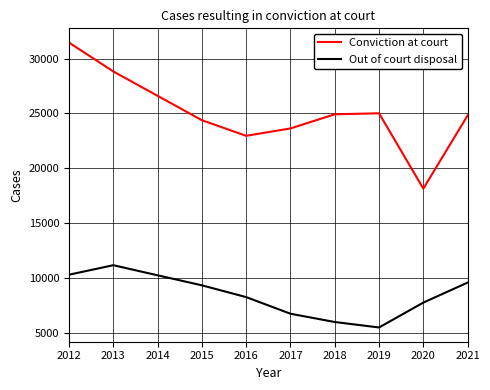

Does the chart have visible grid lines?

Yes